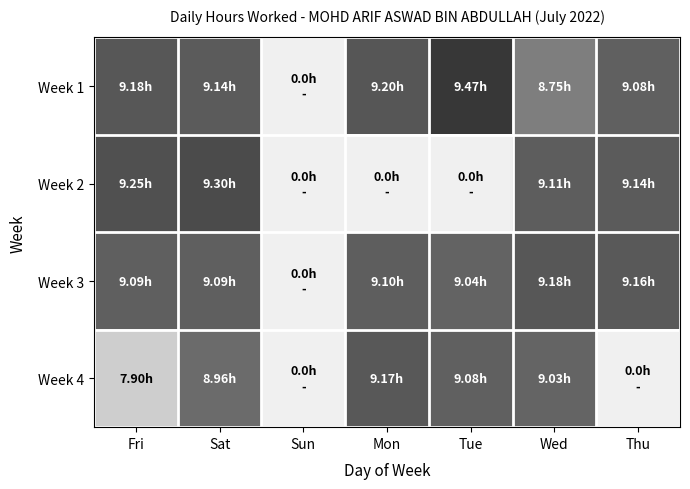

At which label does Week 1 reach its minimum?

Sun